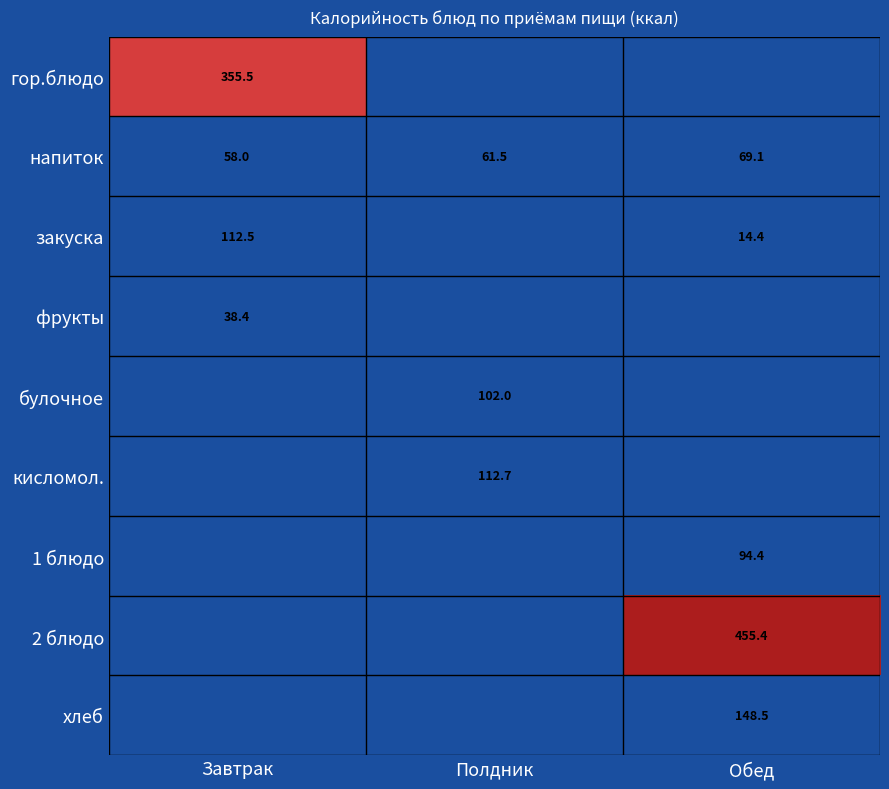

What is the difference between the напиток values at Обед and Завтрак?

11.1